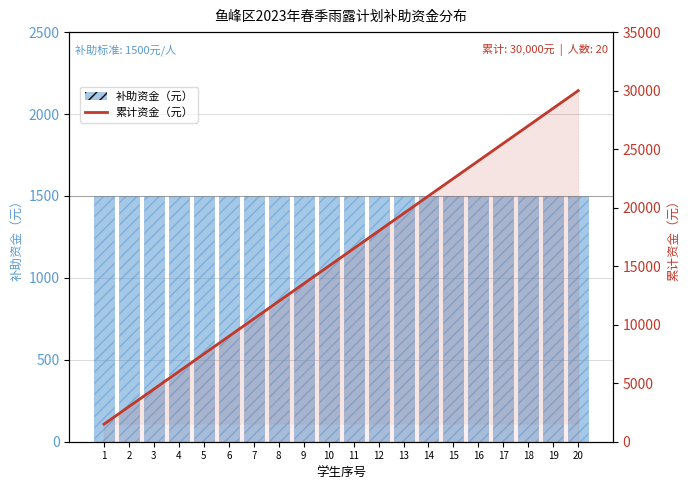

How many values are below 16500?

10